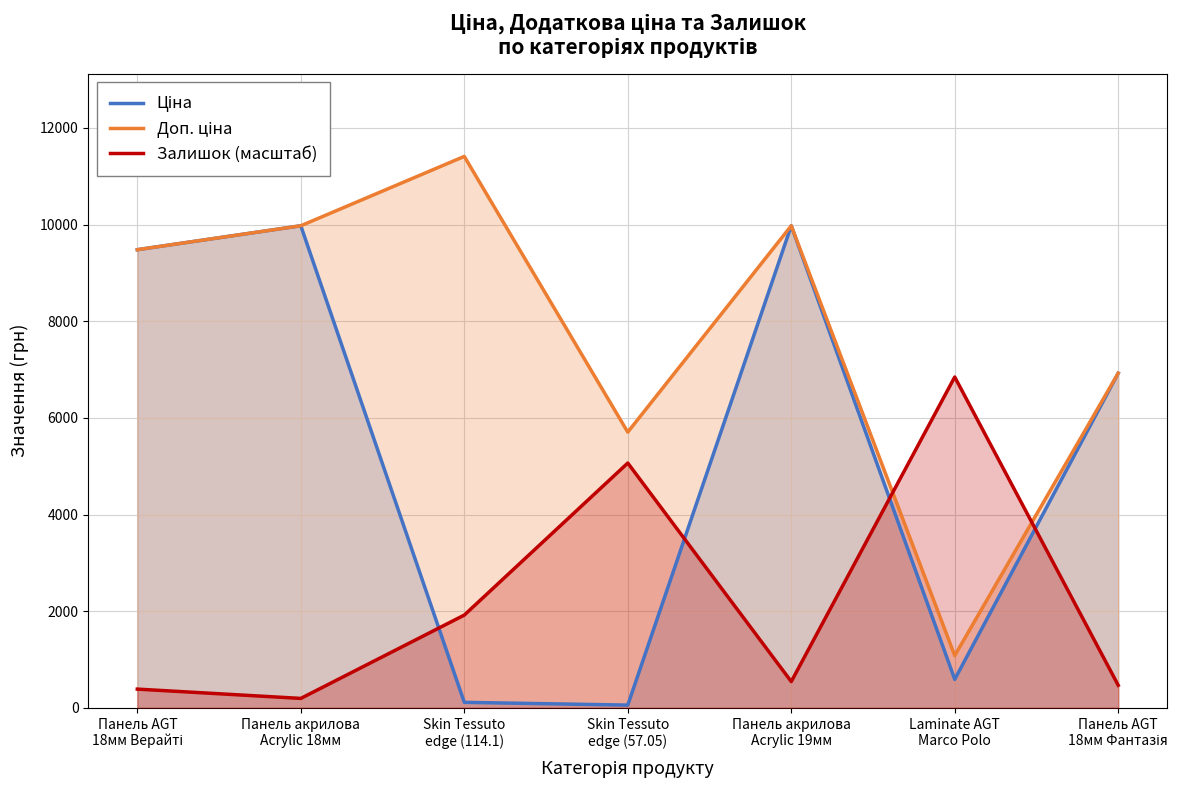

How many times do Доп. ціна and Залишок (масштаб) cross each other?

2